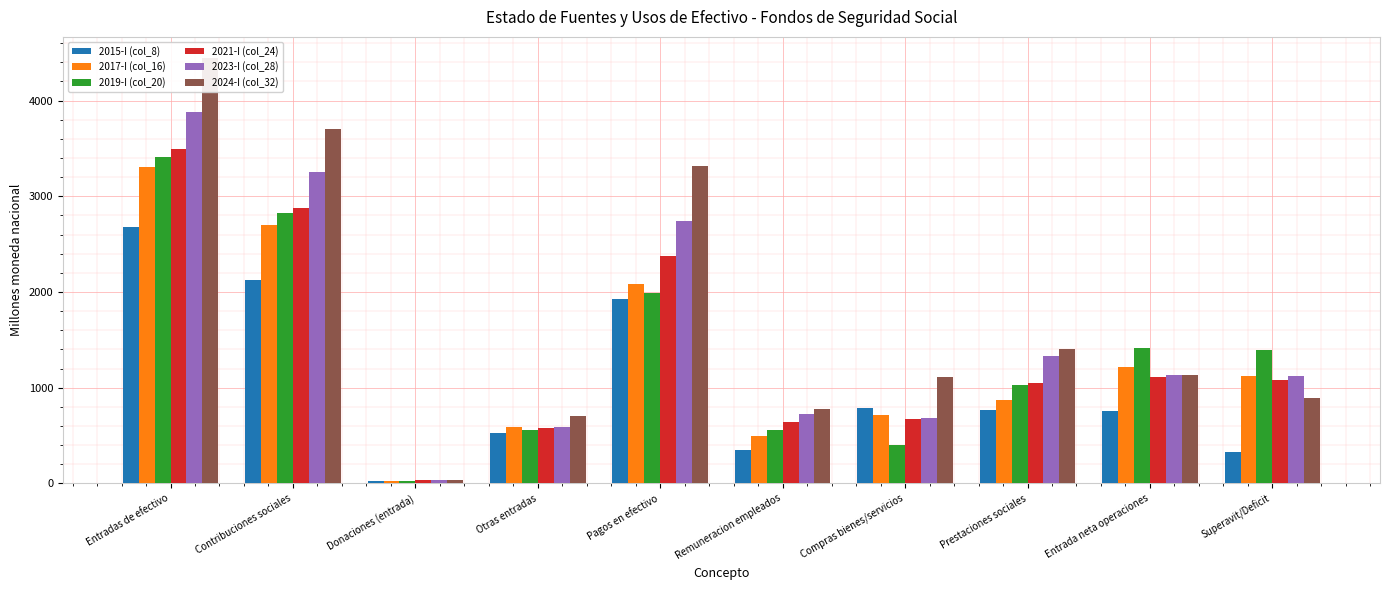

Is it true that 2021-I (col_24) equals 379.2 at Otras entradas?

False